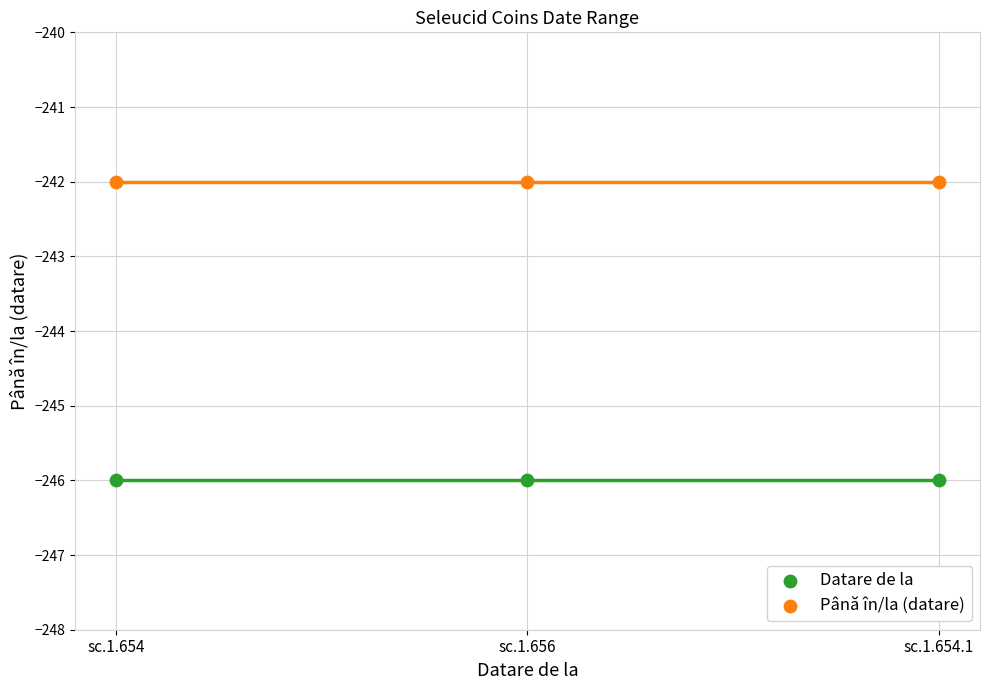

Which series contains the highest Y value?

Până în/la (datare)